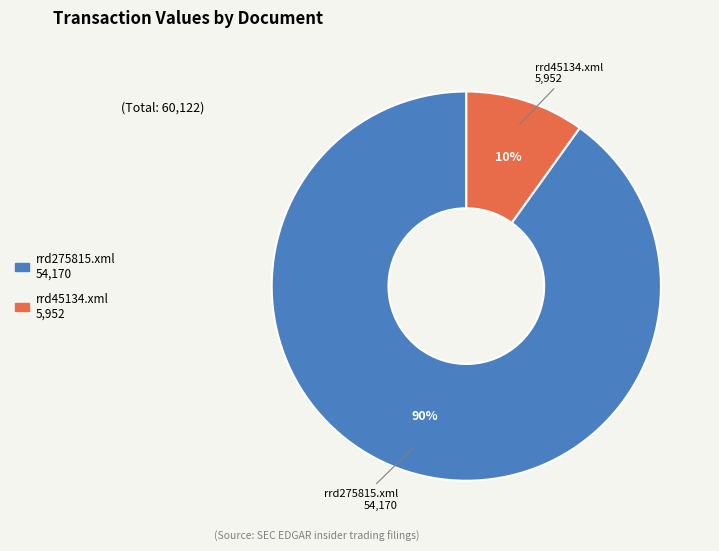

To the nearest percent, what is the difference between the rrd45134.xml and rrd275815.xml slice percentages?

80%